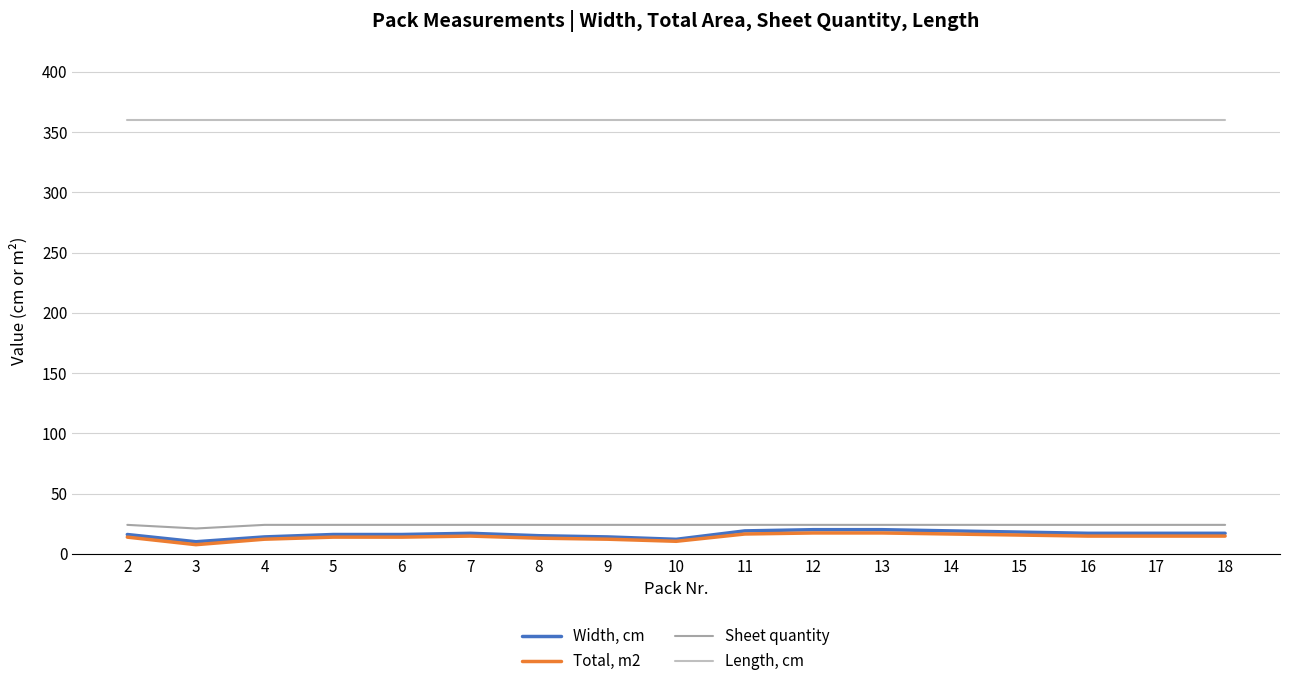

Is the value of Length, cm at 6 greater than the value of Width, cm at 10?

Yes